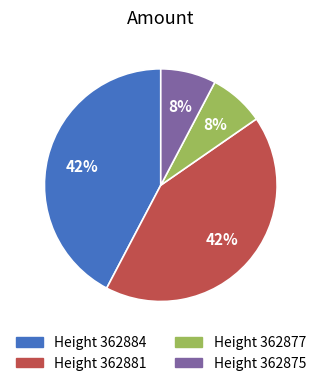

Is there any slice that represents more than half of the pie?

No